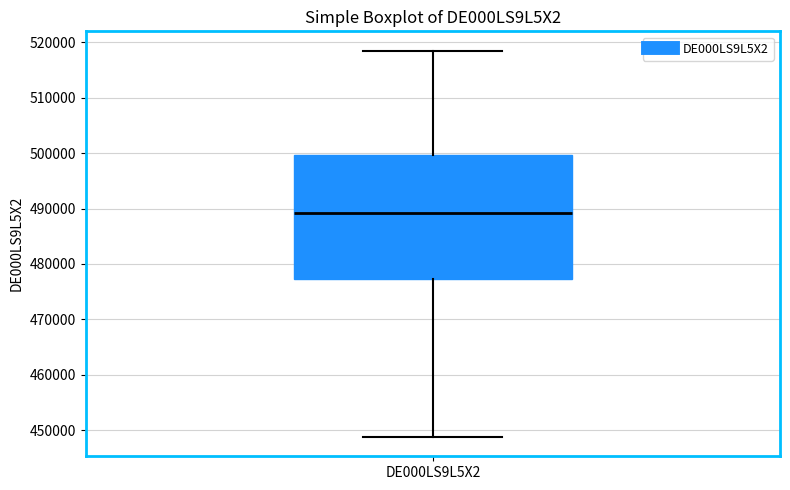

Transcribe this box plot: give where the median line is, the range the box spans, and where the two whiskers end, as read against the y-axis. The values are not printed on the chart, so give them approximately, as read against the axis.

median 489000, box 477000 to 500000, whiskers 449000 to 519000